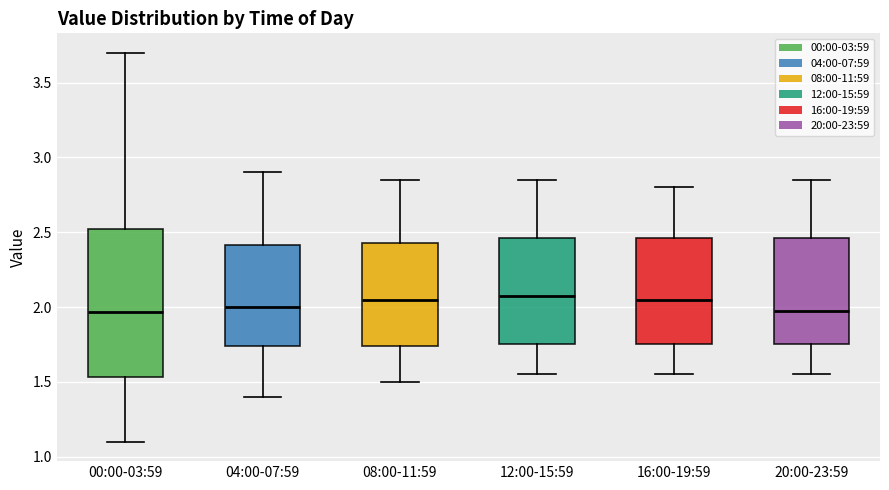

Comparing the boxes themselves (not the whiskers), which one is the tallest?

00:00-03:59